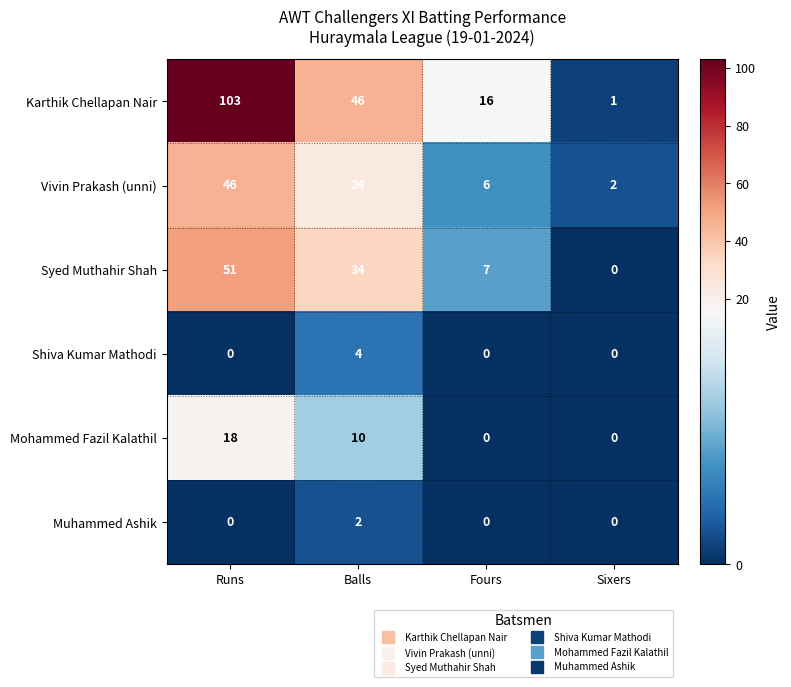

At which category is the sum across all series the highest?

Runs